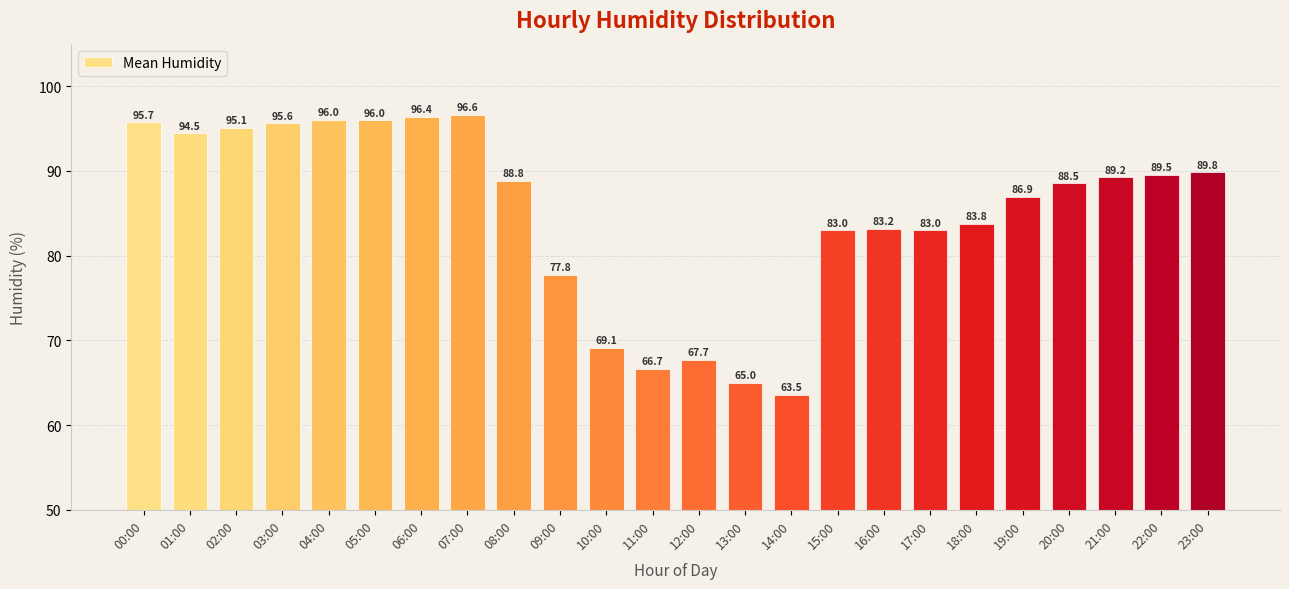

Count the number of values greater than 88.

13